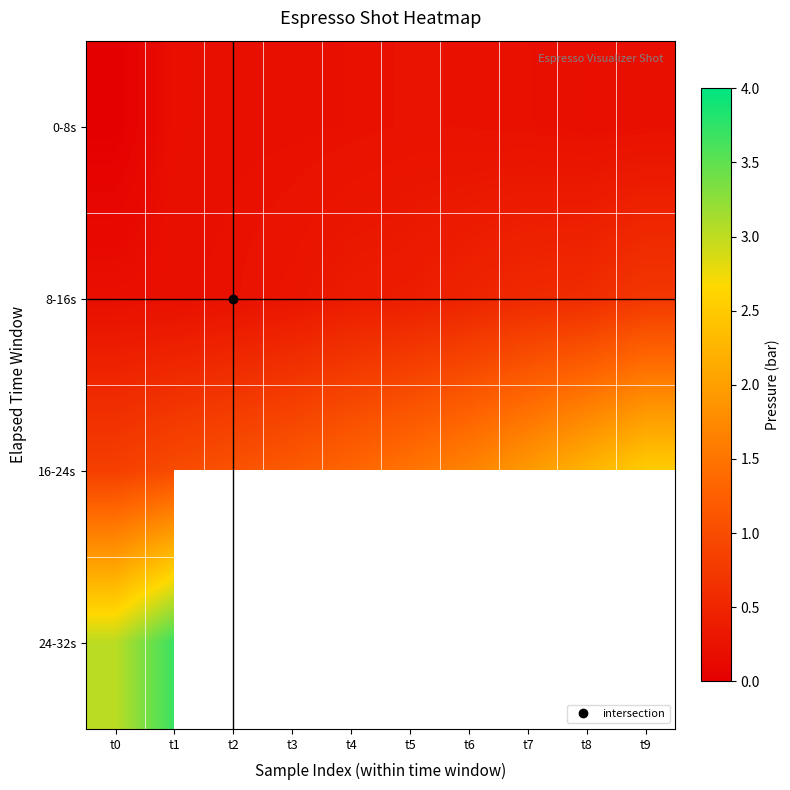

Which series has the largest total across all categories?

16-24s